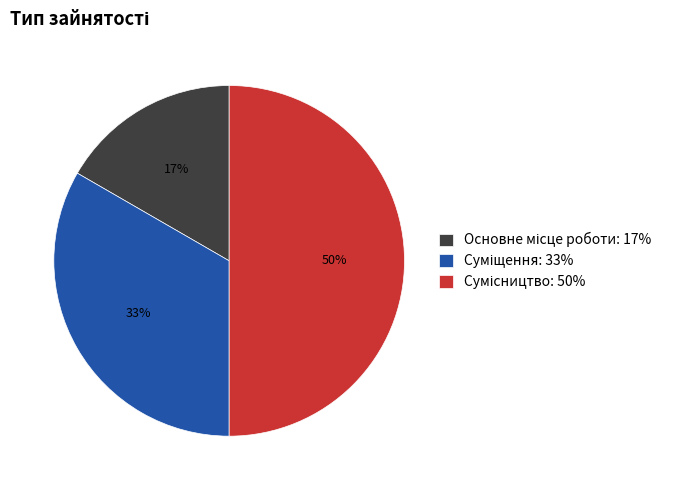

To the nearest percent, what is the difference between the largest and smallest slice percentages?

33%